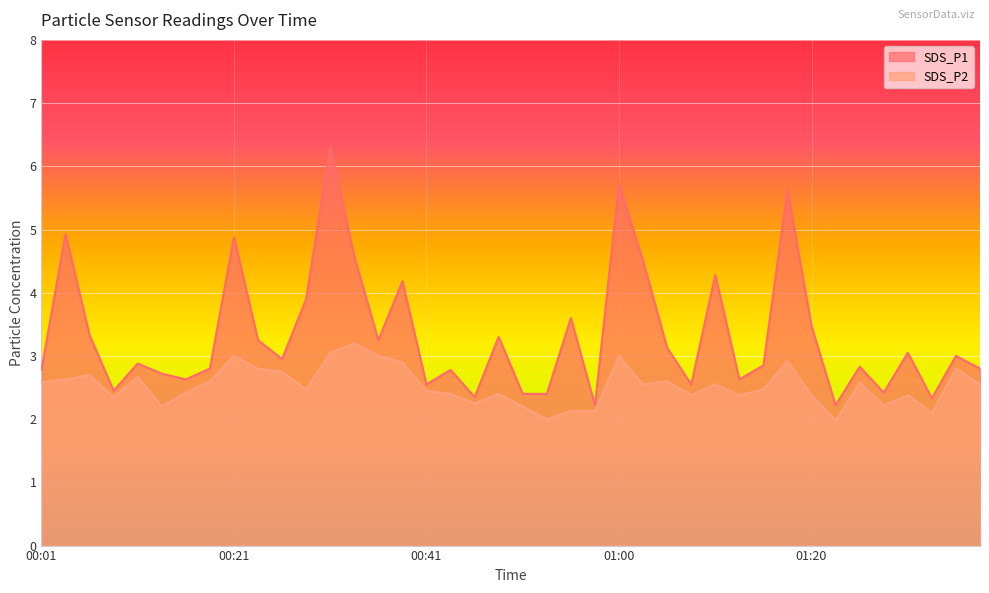

Which has a higher value, 01:35 or 01:37?

01:35